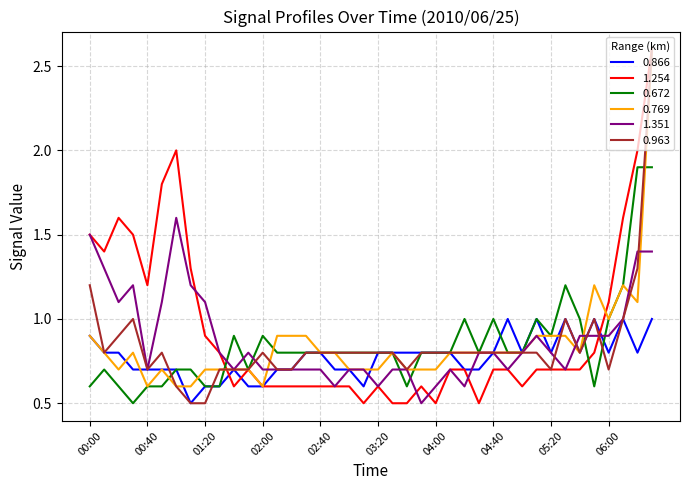

What is the minimum value for 0.769?

0.6